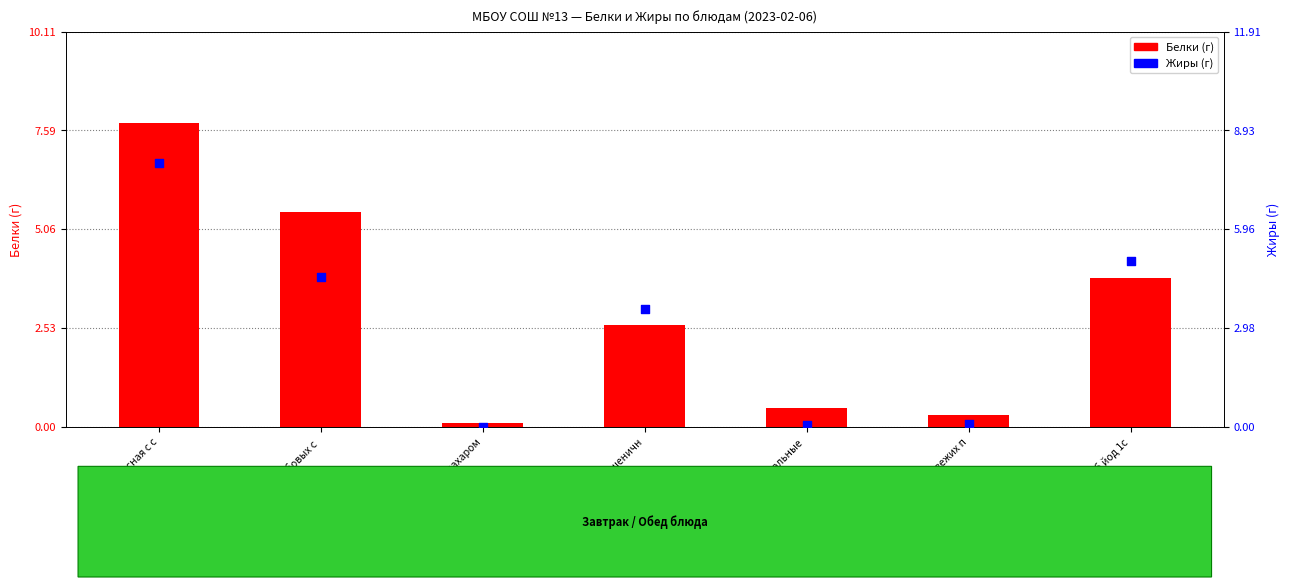

Which series has the largest Y range (max minus min)?

Жиры (г)